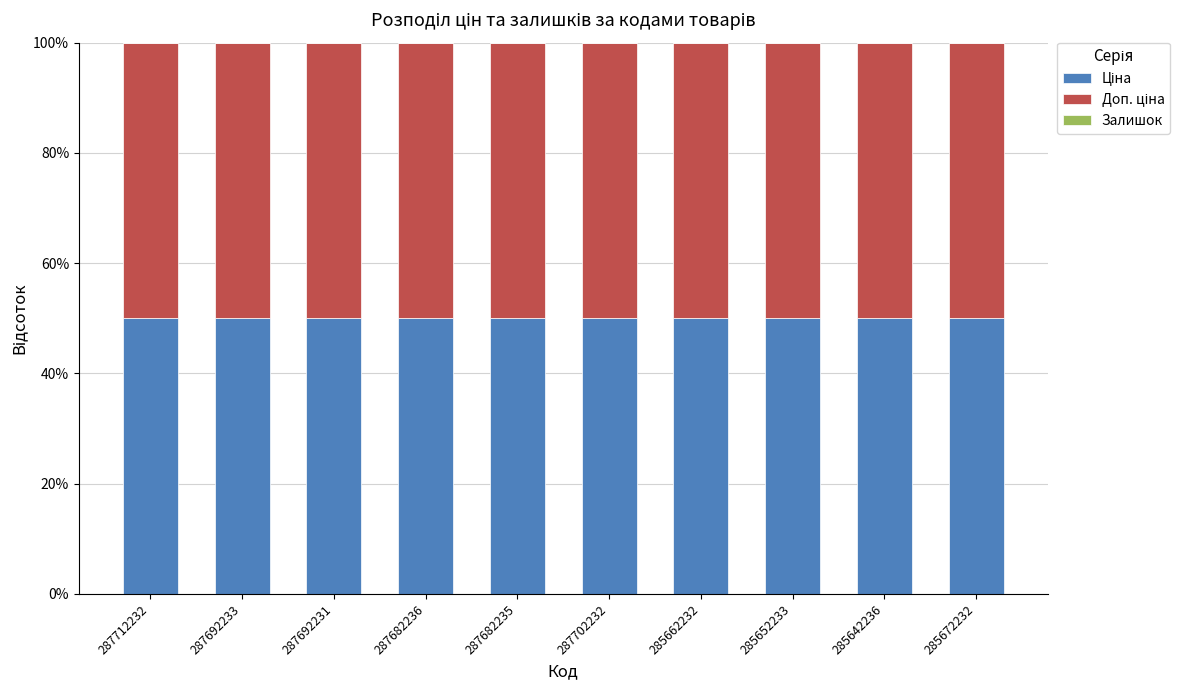

List the labels in order of Залишок value, smallest first.

287712232, 287692233, 287692231, 287682236, 287682235, 287702232, 285662232, 285672232, 285652233, 285642236